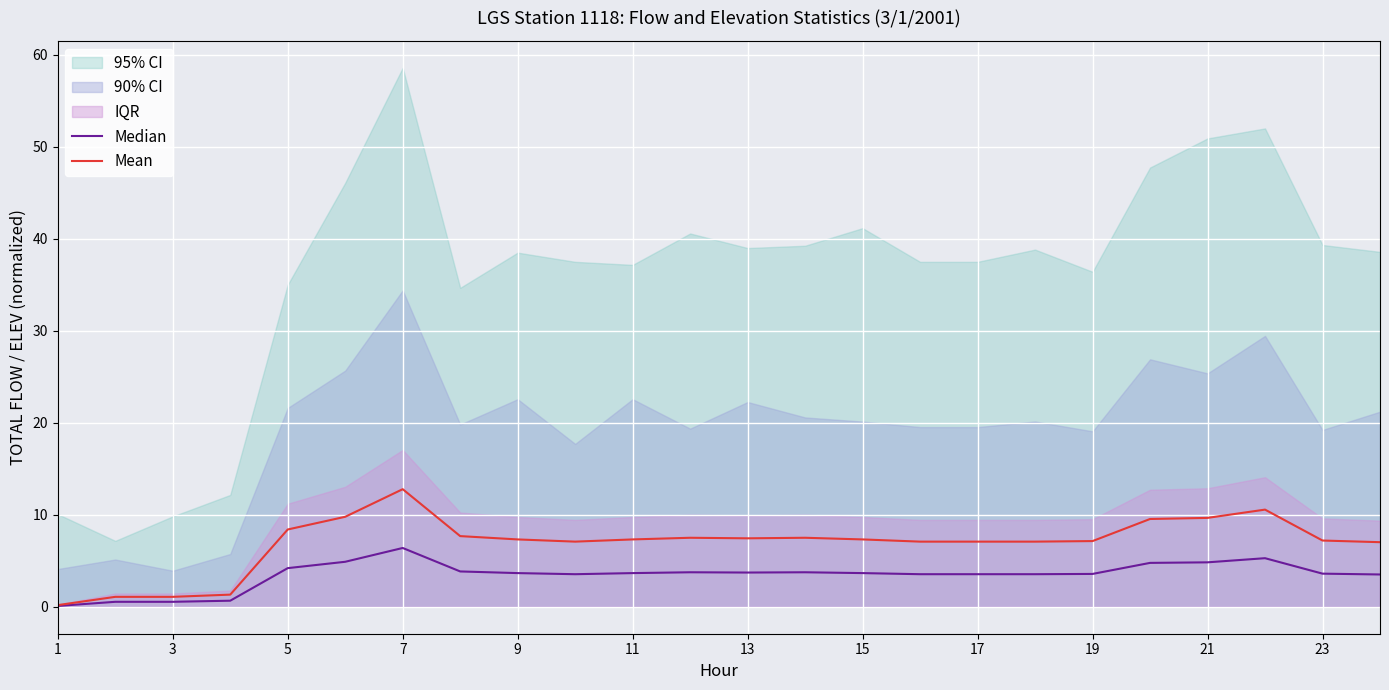

What is the approximate value of Mean at 19?

7.1